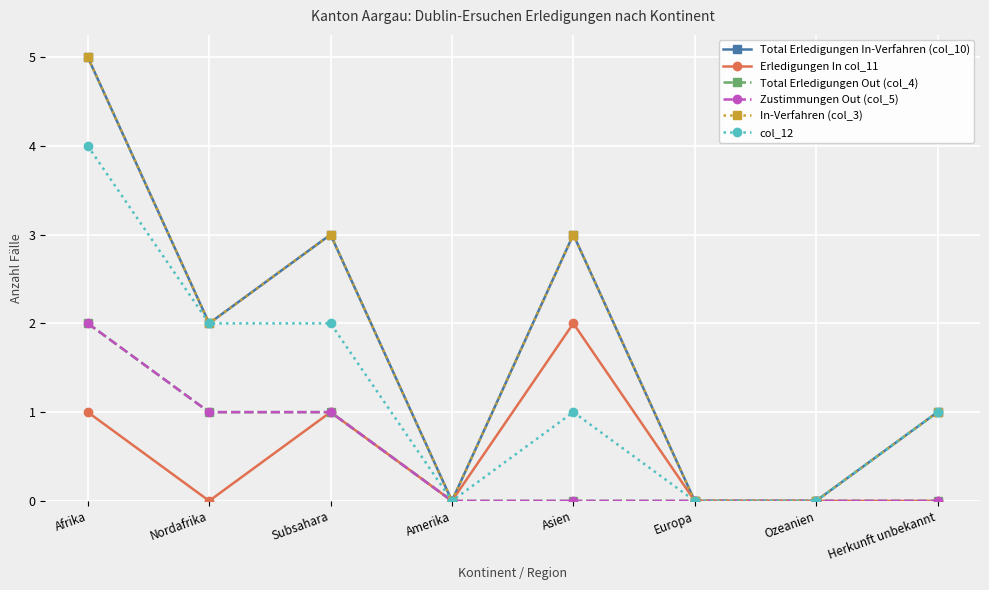

True or false: Total Erledigungen Out (col_4) and Zustimmungen Out (col_5) cross at least once.

False